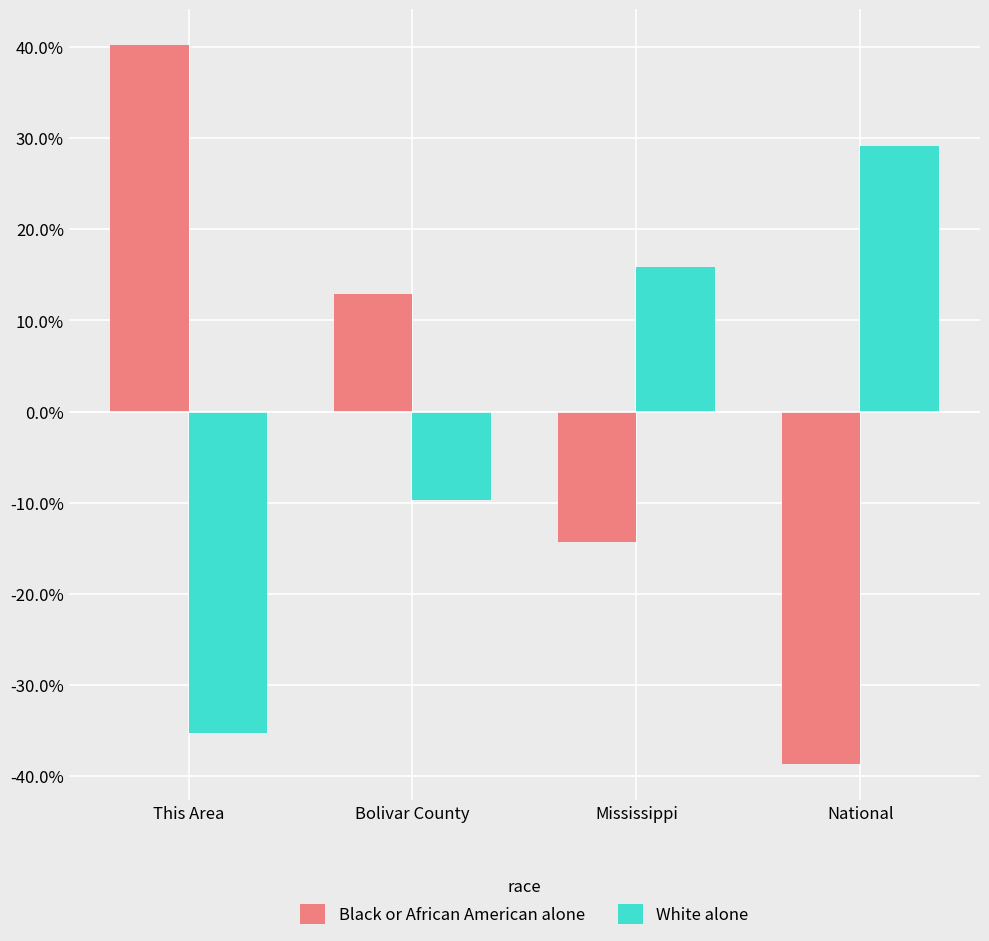

The White alone series shows -60.5 at This Area. True or false?

False